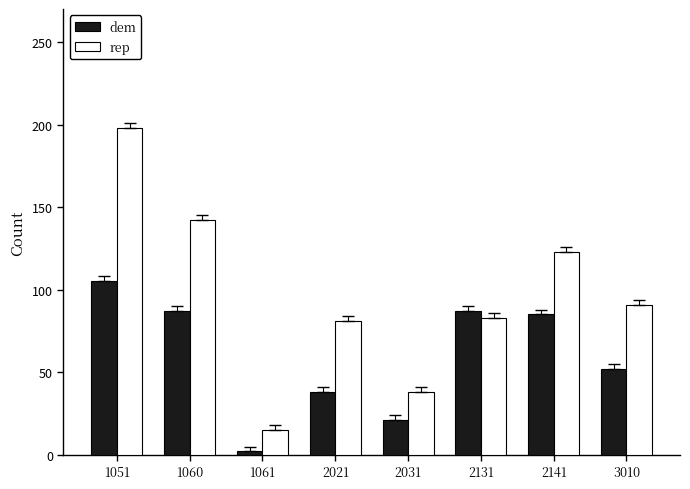

What is the smallest value displayed?

2